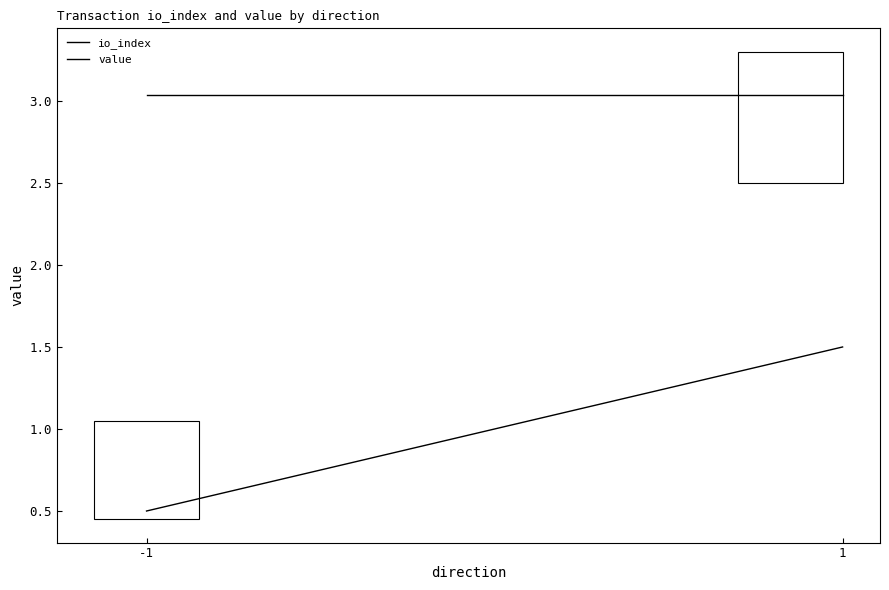

Reading left to right, what are all the values shown in this chart?

io_index: -1=0.5	1=1.5
value: -1=3.0	1=3.0